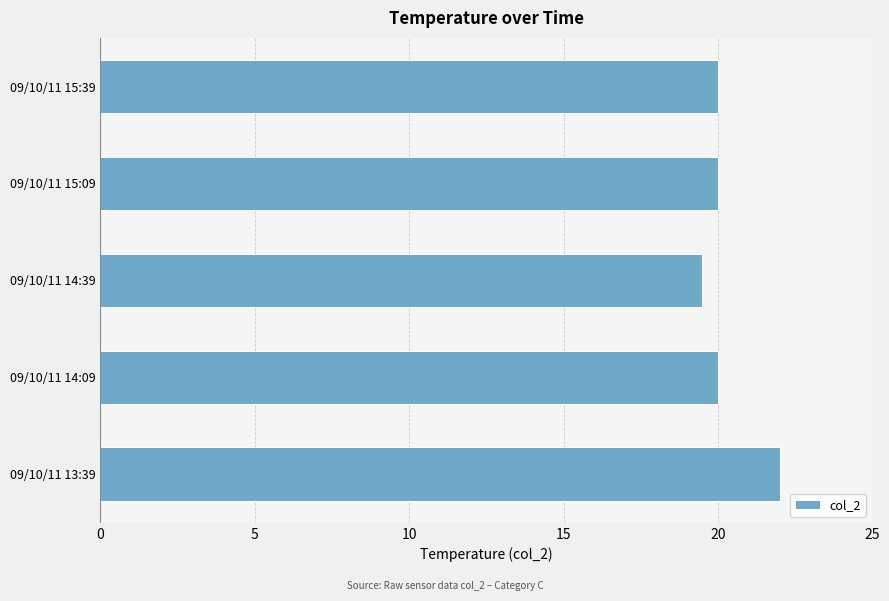

What is the approximate value at 09/10/11 15:39?

20.0